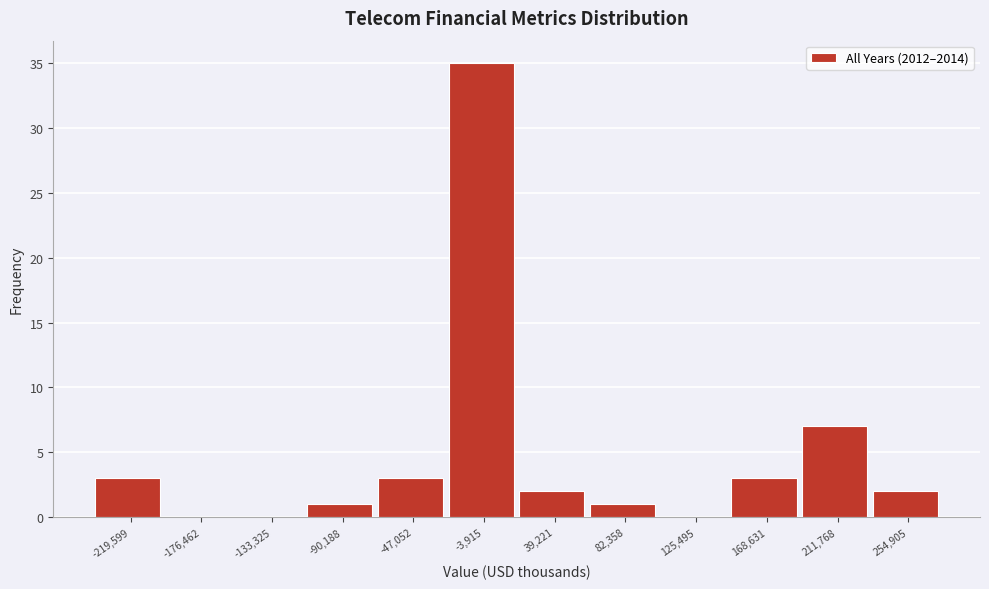

Reading right to left, transcribe all the data shown in this chart.

254,905=2	211,768=7	168,631=3	125,495=0	82,358=1	39,221=2	-3,915=35	-47,052=3	-90,188=1	-133,325=0	-176,462=0	-219,599=3